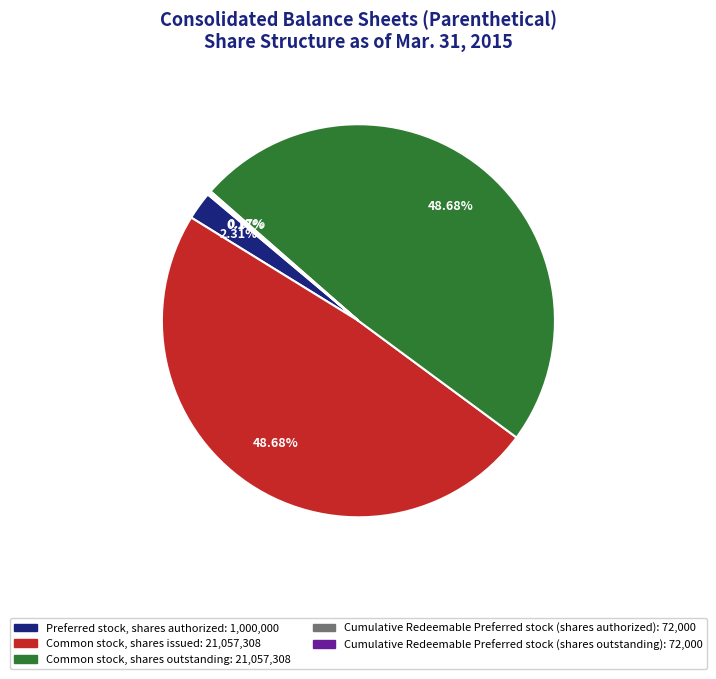

Approximately how many times larger is the value at Common stock, shares outstanding compared to Preferred stock, shares authorized?

21.1